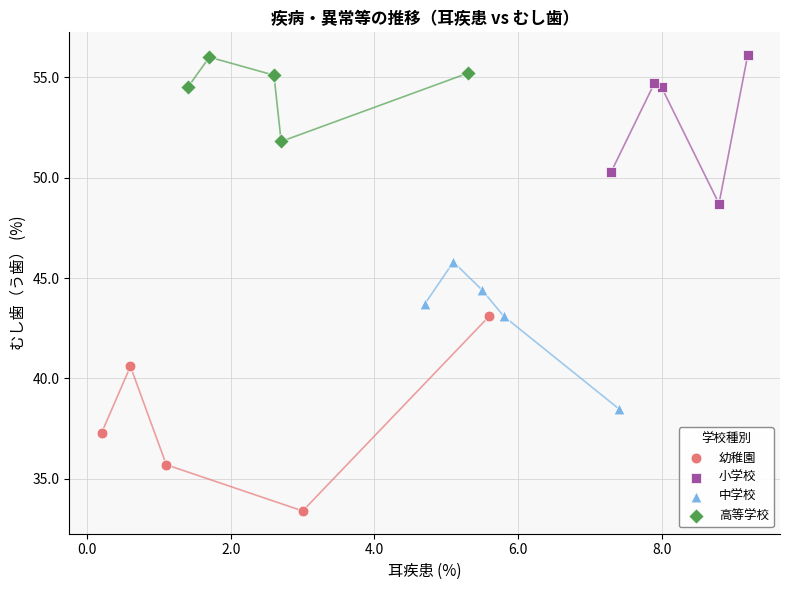

Which series contains the lowest Y value?

幼稚園